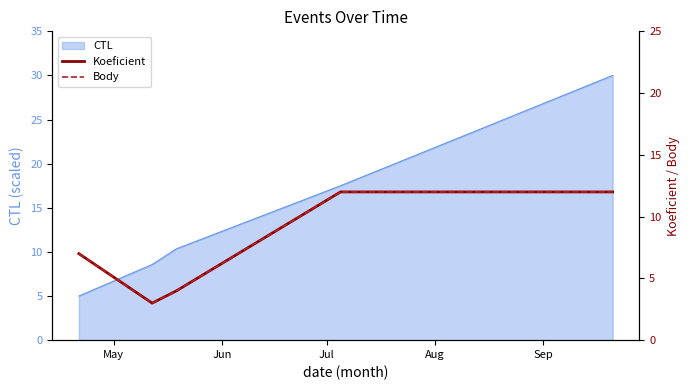

True or false: Koeficient and Body intersect in this chart.

False